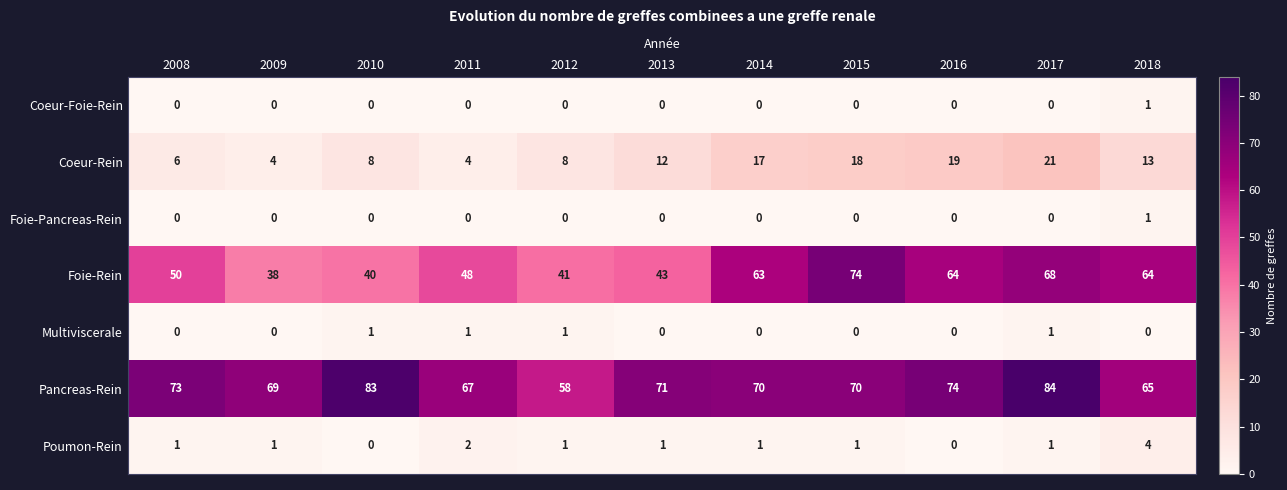

The value of Poumon-Rein at 2016 is 2. True or false?

False